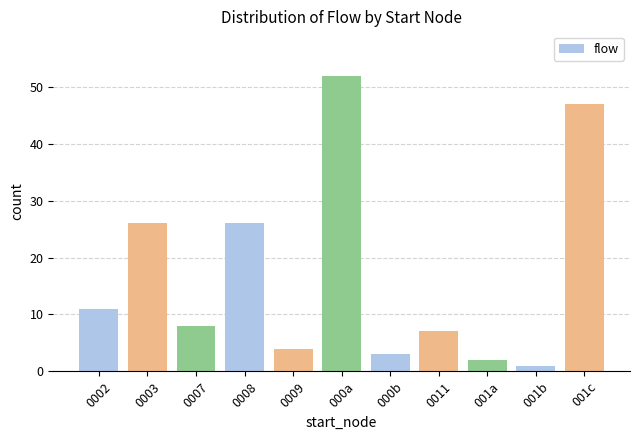

What is the average value?

17